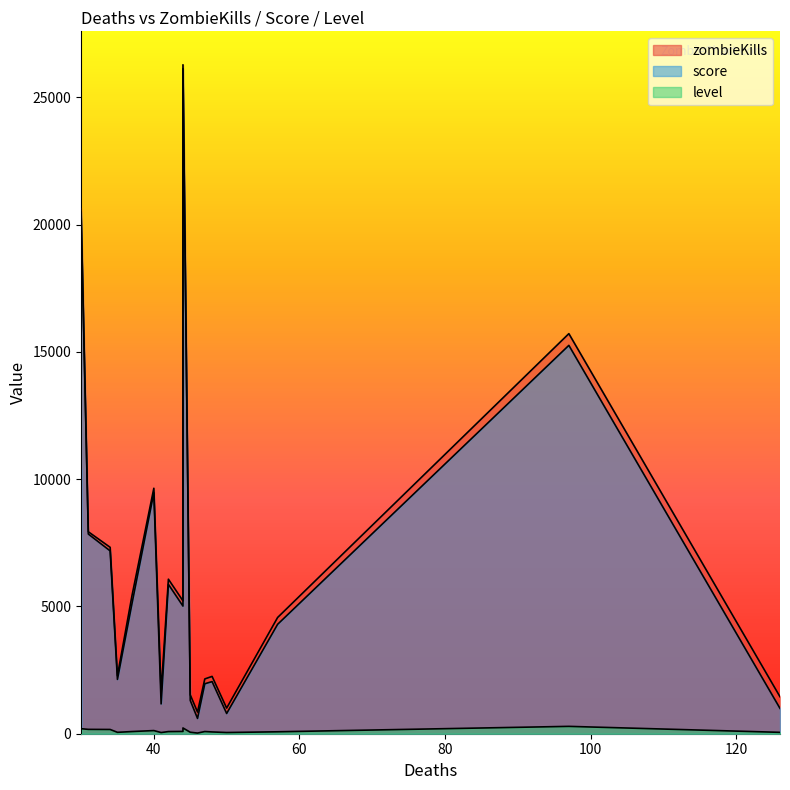

Rank the series by their maximum value, from lowest to highest.

level, score, zombieKills